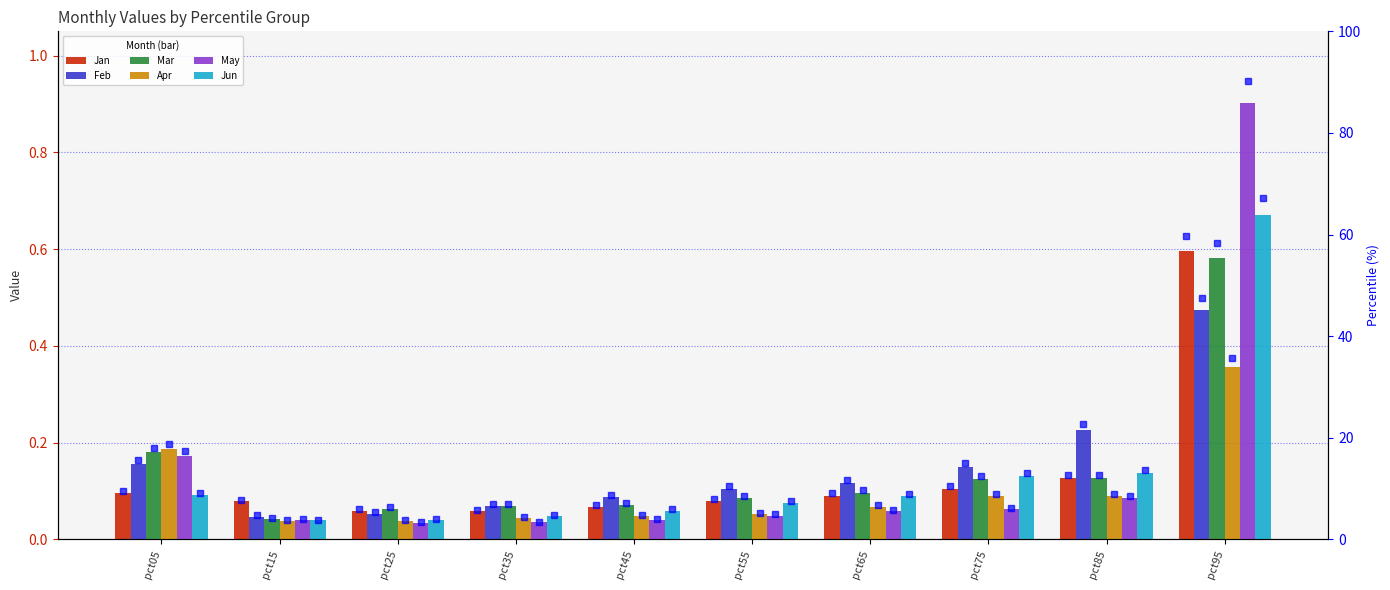

Does the chart contain stacked bars?

No